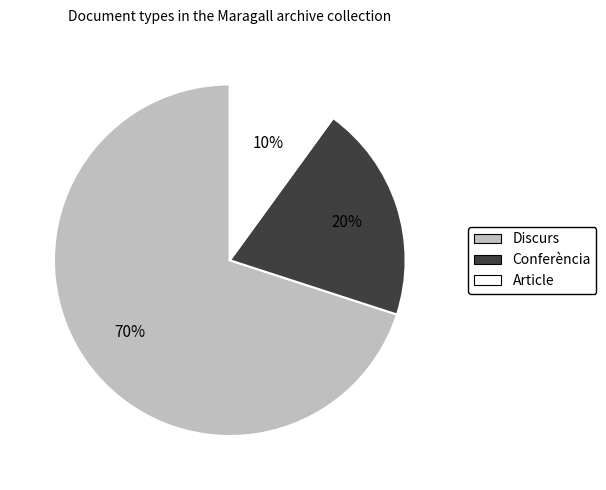

To the nearest percent, what is the average slice percentage?

33%